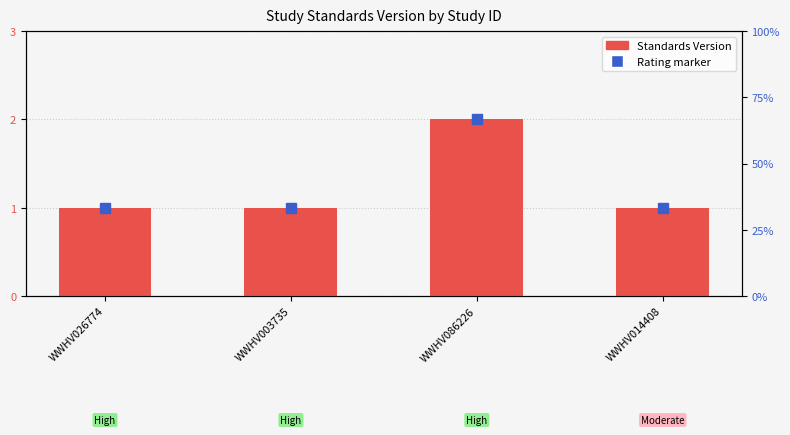

Between WWHV086226 and WWHV014408, which is larger?

WWHV086226